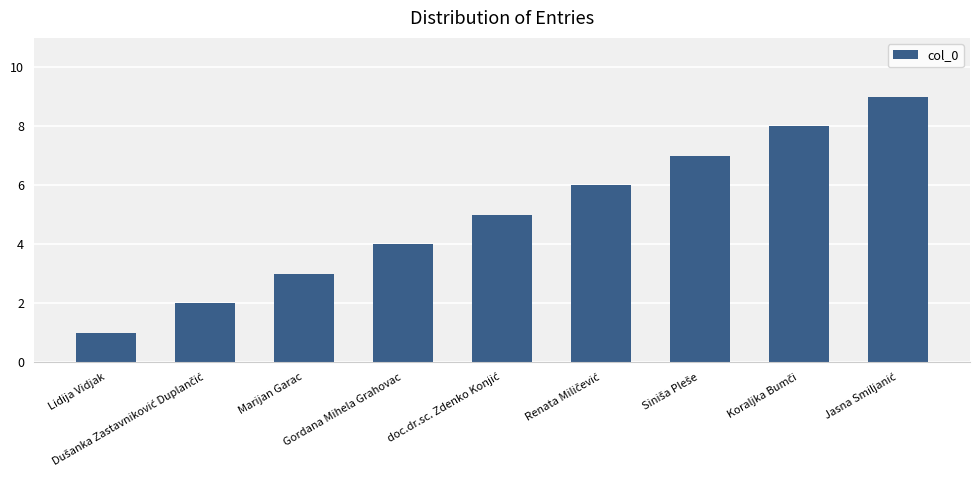

What is the maximum value shown in the chart?

9